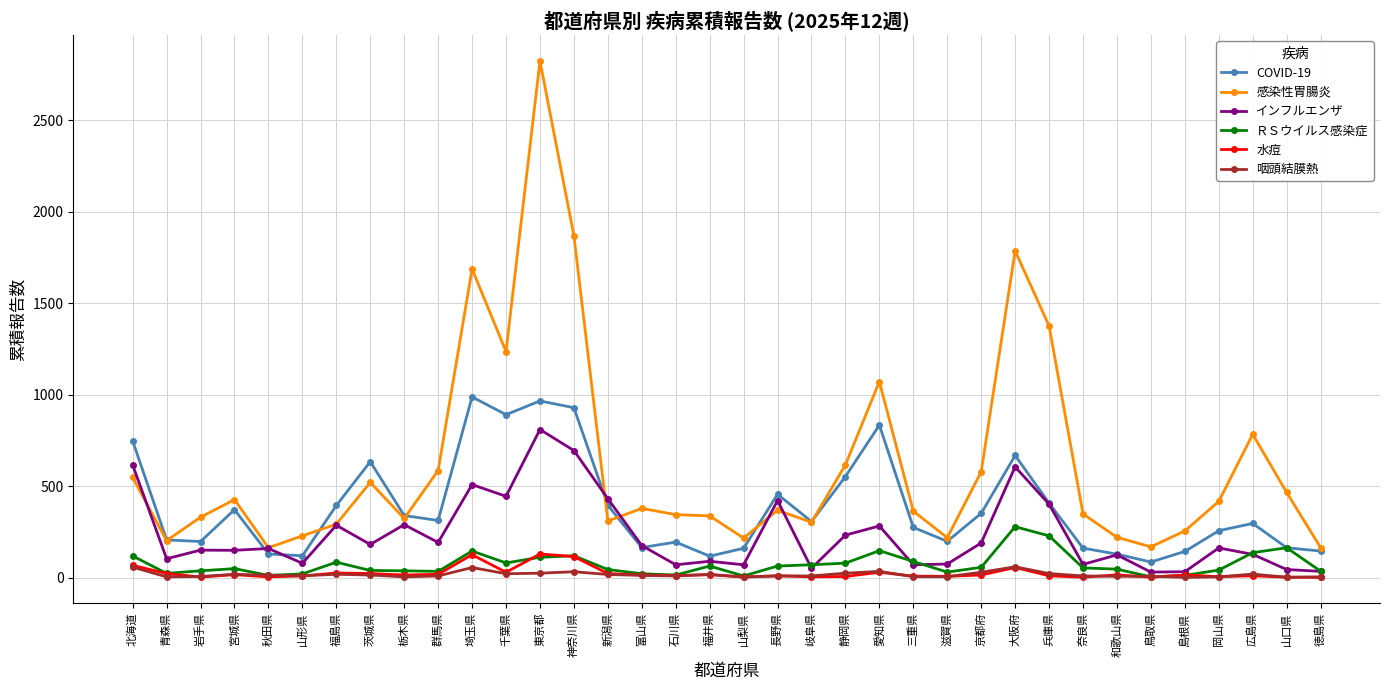

The value of COVID-19 at 鳥取県 is 86. True or false?

True